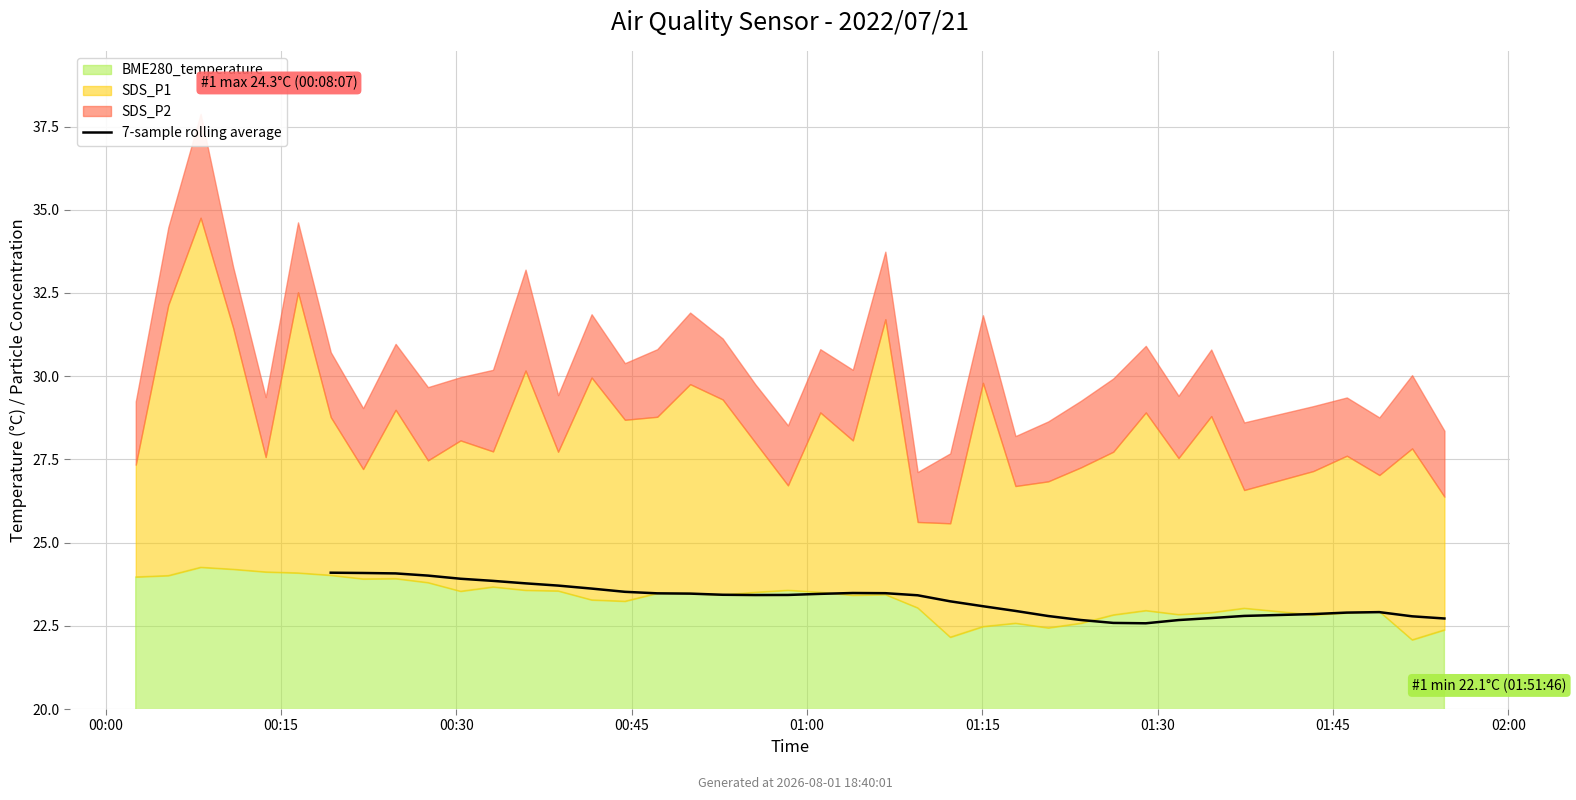

Which has a higher value, 32 or 20?

20